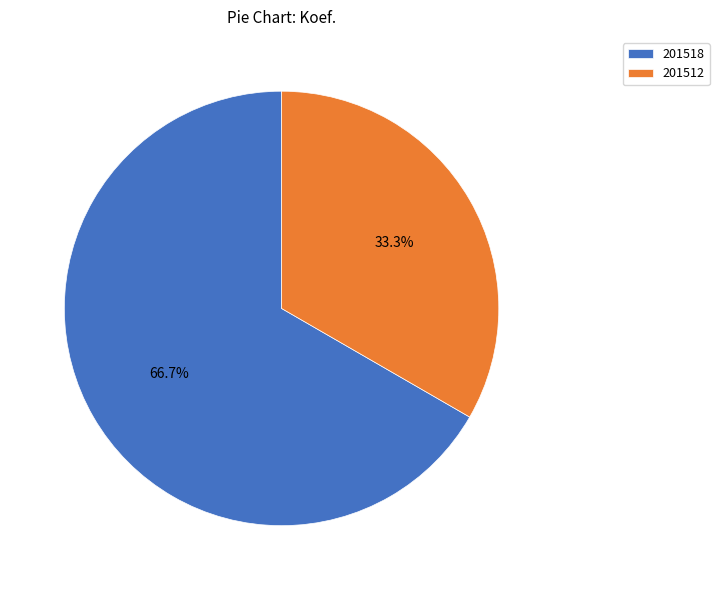

The 201512 slice represents 33% of the pie. True or false?

True